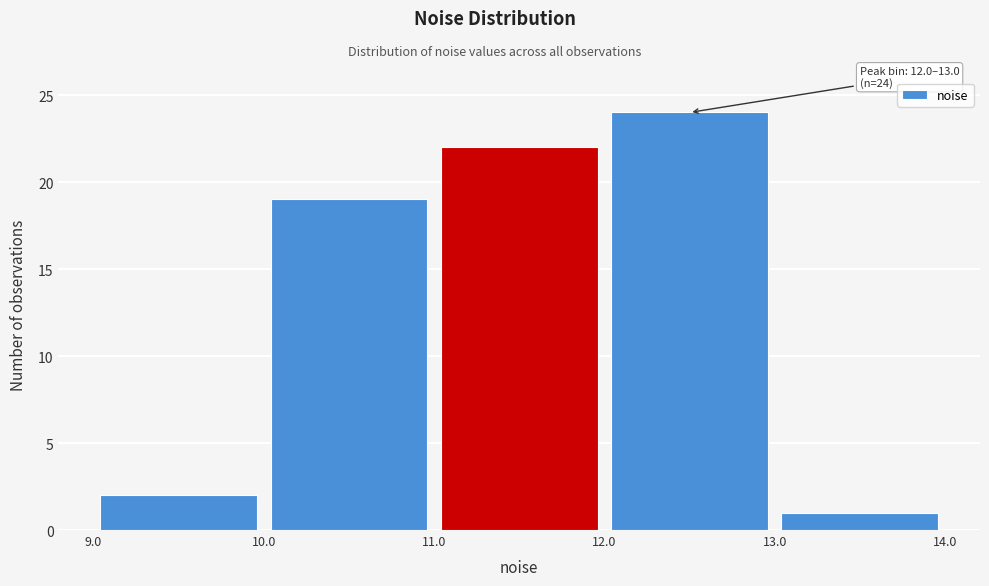

Which range on the x-axis has the tallest bar?

12.0 to 13.0